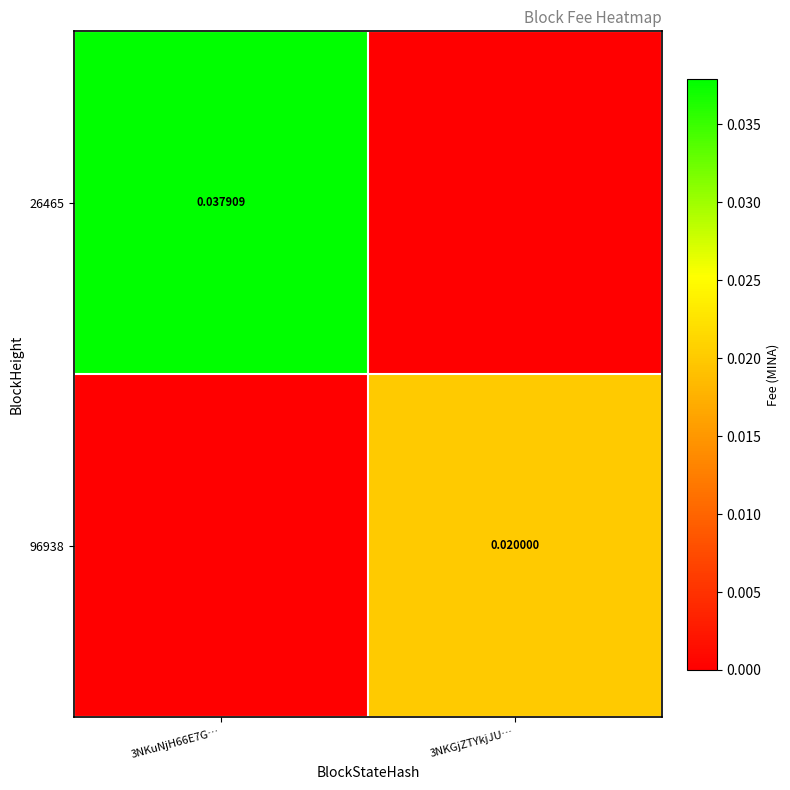

Where is 26465 nearest to the value 0?

3NKGjZTYkjJU…